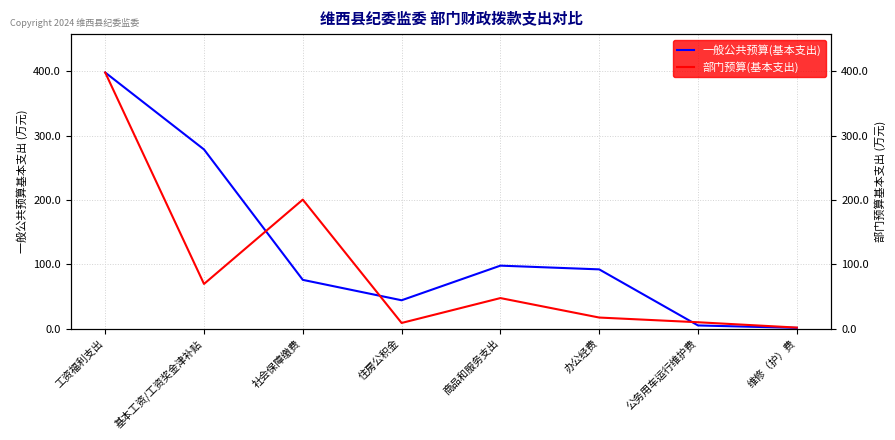

What position from the left is 办公经费?

6